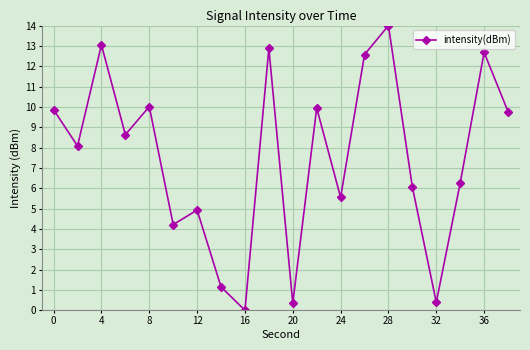

How many points are higher than both their immediate neighbors (excluding endpoints)?

7